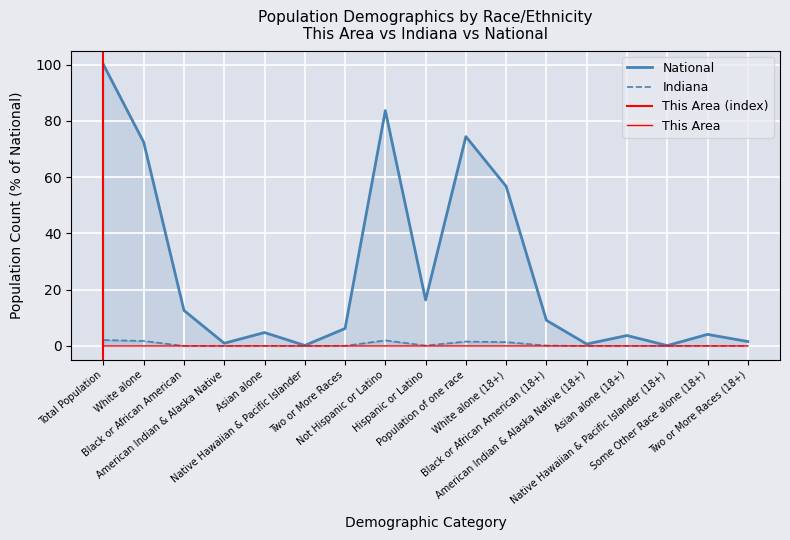

Rank the series at Not Hispanic or Latino from lowest to highest value.

This Area, Indiana, National